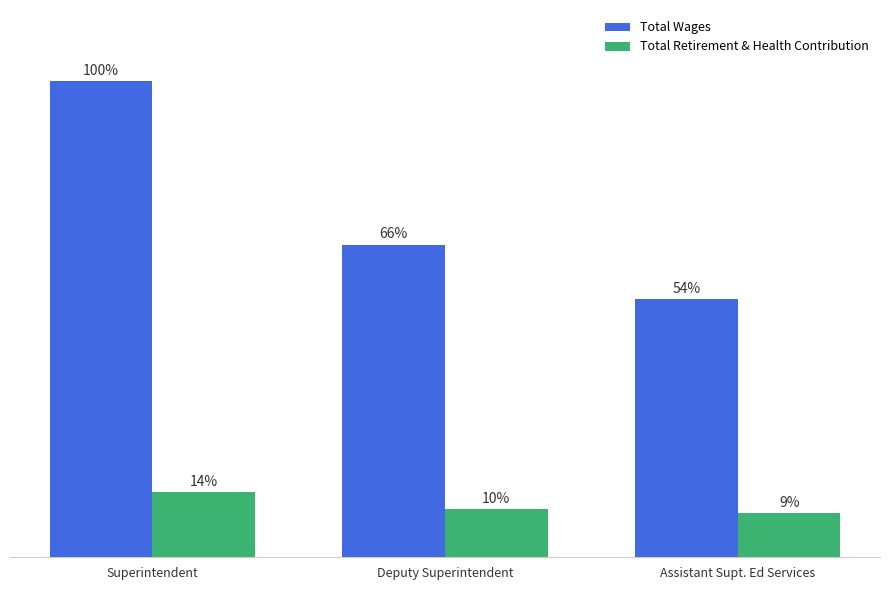

What is the average value of the Total Retirement & Health Contribution series?

33418